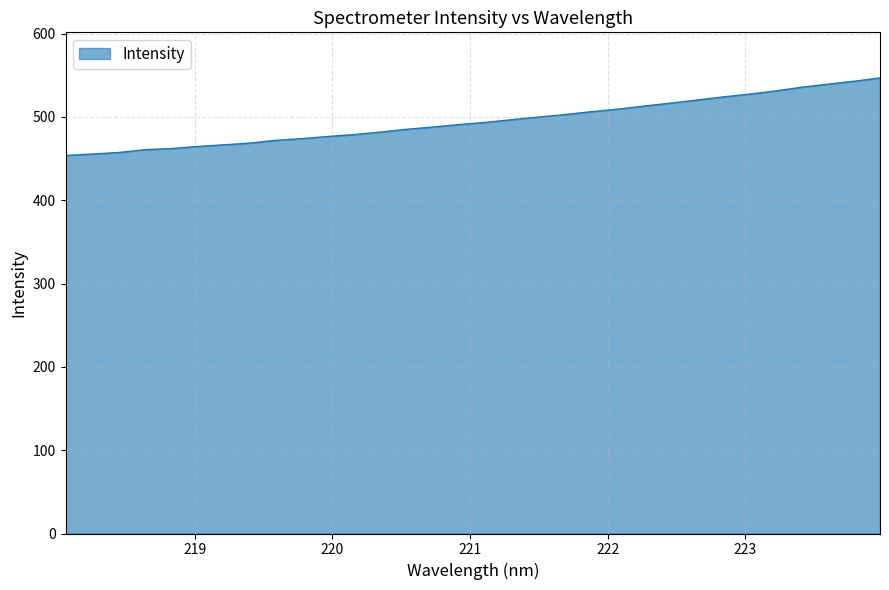

What is the smallest value displayed?

453.7